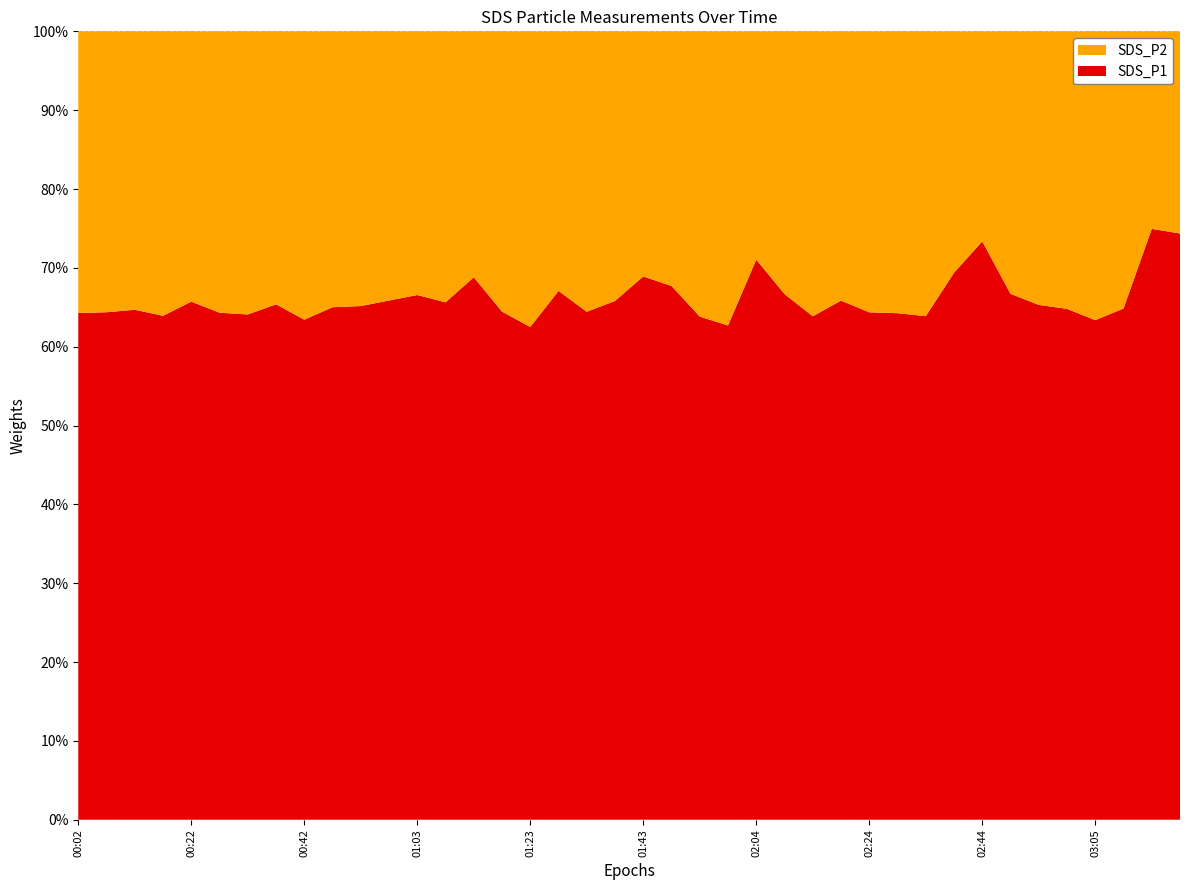

Reading left to right, list all the values displayed in this chart.

SDS_P1: 36.2	45.9	42.4	30.5	44.3	39.0	35.8	35.0	29.5	31.6	35.5	52.9	53.9	41.0	65.2	36.9	38.2	55.1	48.4	41.6	79.4	67.8	44.4	40.8	84.8	60.3	34.5	30.9	44.4	45.8	42.8	52.8	82.2	48.5	47.2	35.5	46.0	45.8	104.3	111.3
SDS_P2: 20.1	25.4	23.1	17.2	23.1	21.7	20.1	18.5	17.0	17.0	19.0	27.4	27.1	21.5	29.6	20.3	22.9	27.1	26.7	21.6	35.8	32.3	25.1	24.2	34.6	30.1	19.5	16.0	24.6	25.5	24.2	23.3	29.9	24.2	25.1	19.3	26.6	24.8	34.9	38.4